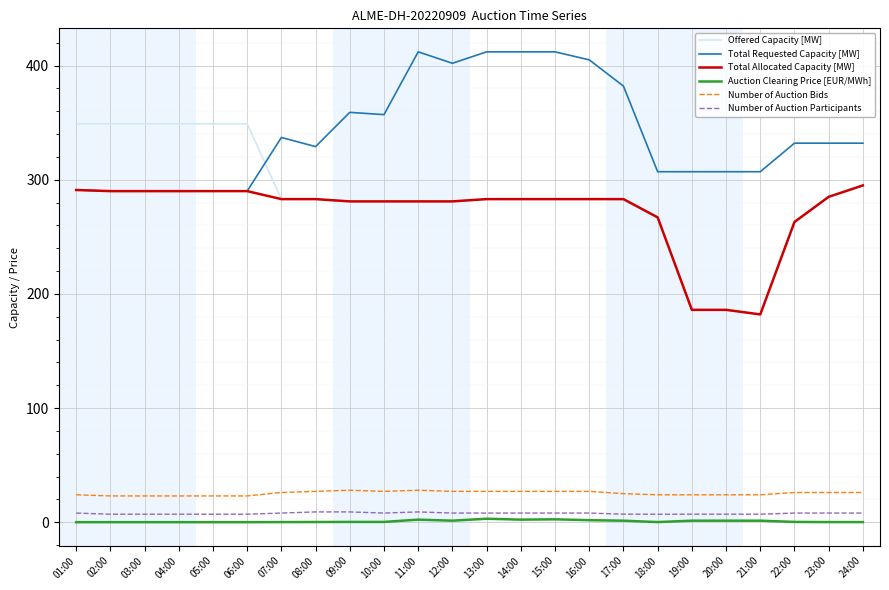

What is the difference between the maximum and minimum values in the Total Allocated Capacity [MW] series?

113.0